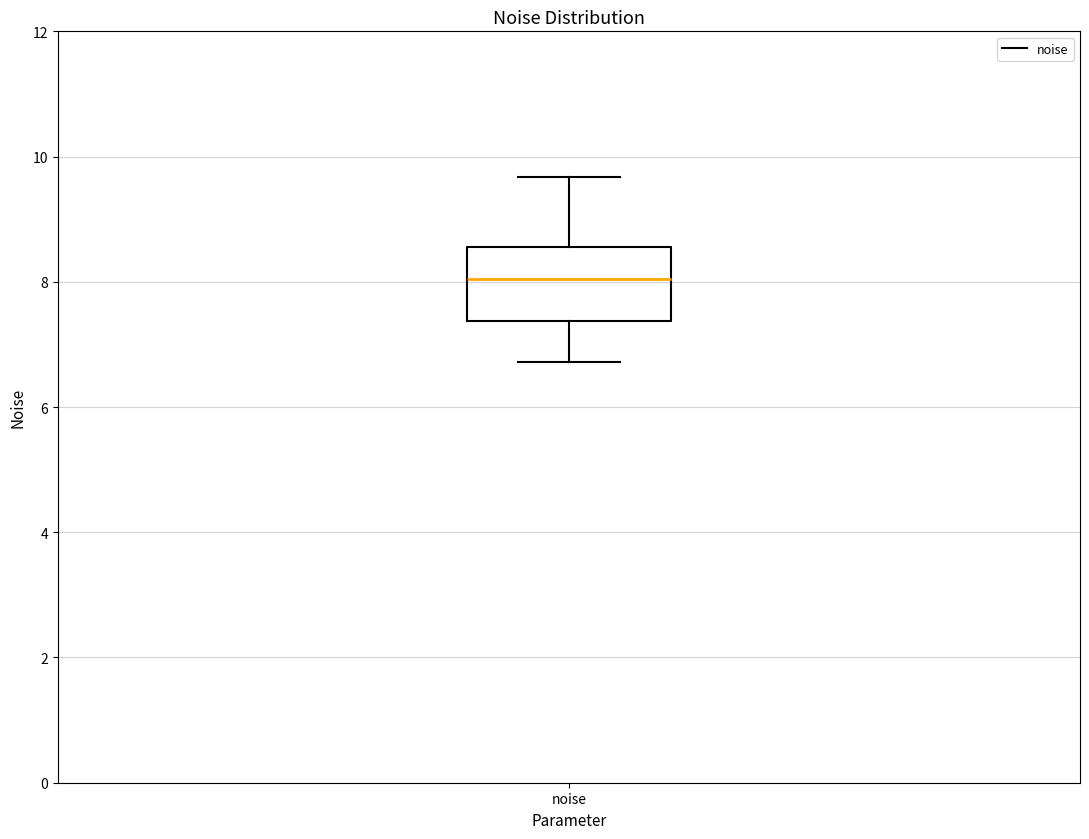

Transcribe this box plot: give where the median line is, the range the box spans, and where the two whiskers end, as read against the y-axis. The values are not printed on the chart, so give them approximately, as read against the axis.

median 8.0, box 7.4 to 8.6, whiskers 6.8 to 9.6